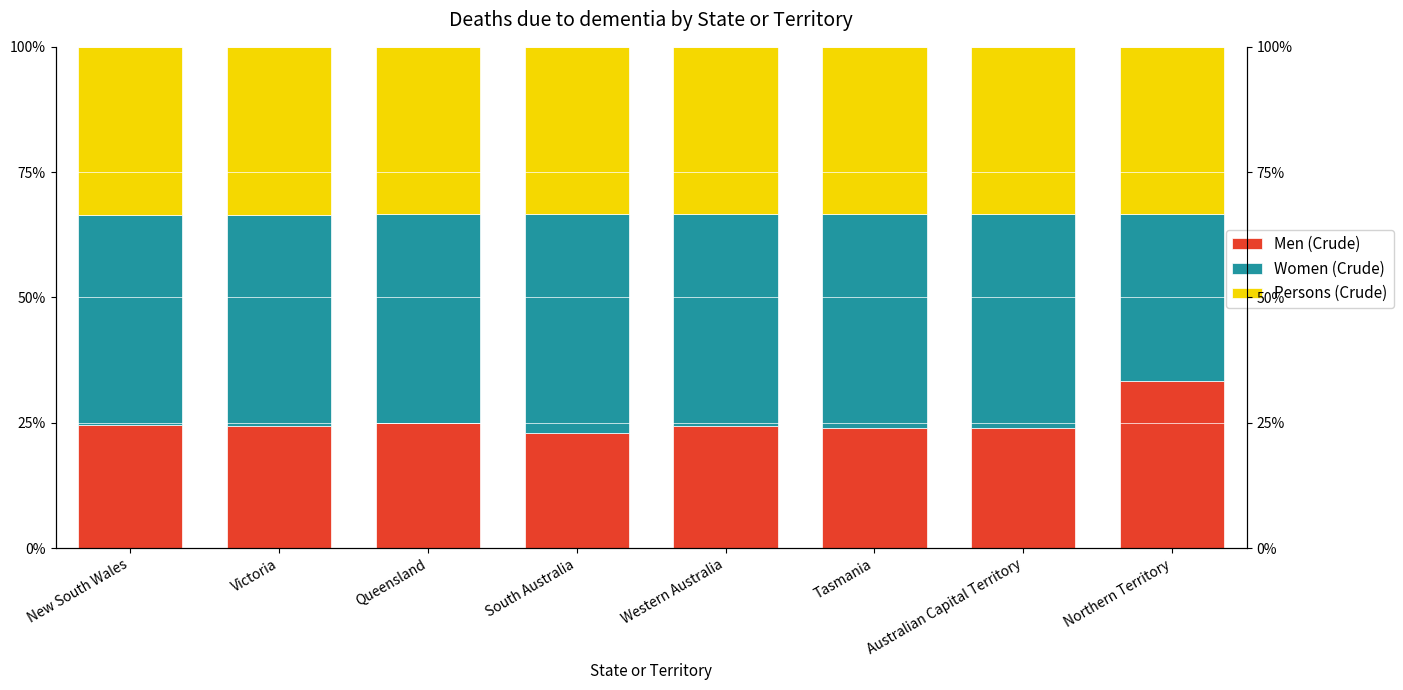

Rank the series by their maximum value, from lowest to highest.

Men (Crude), Persons (Crude), Women (Crude)